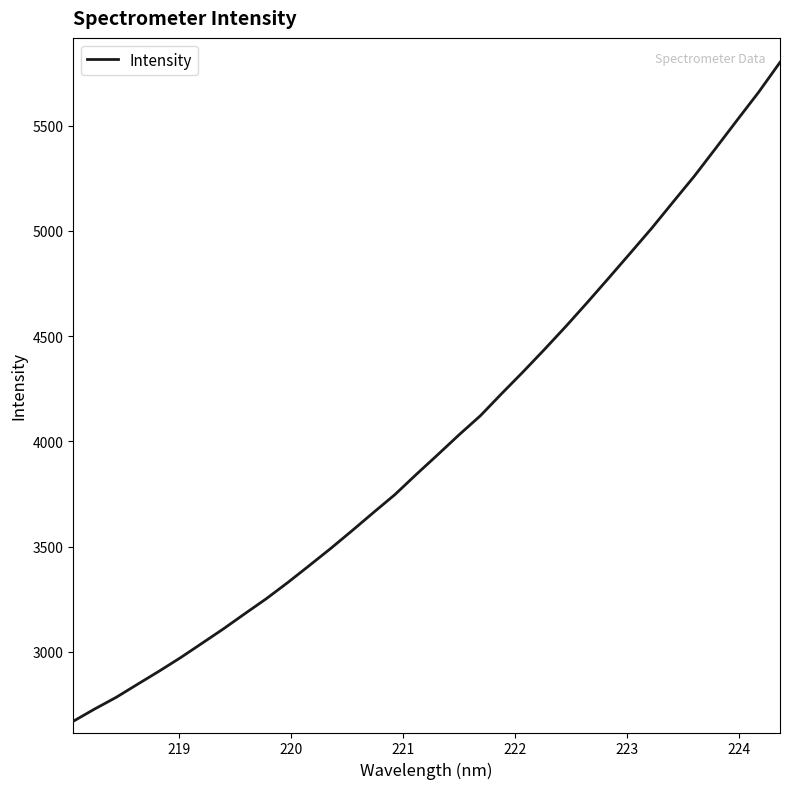

What is the greatest value displayed?

5800.3